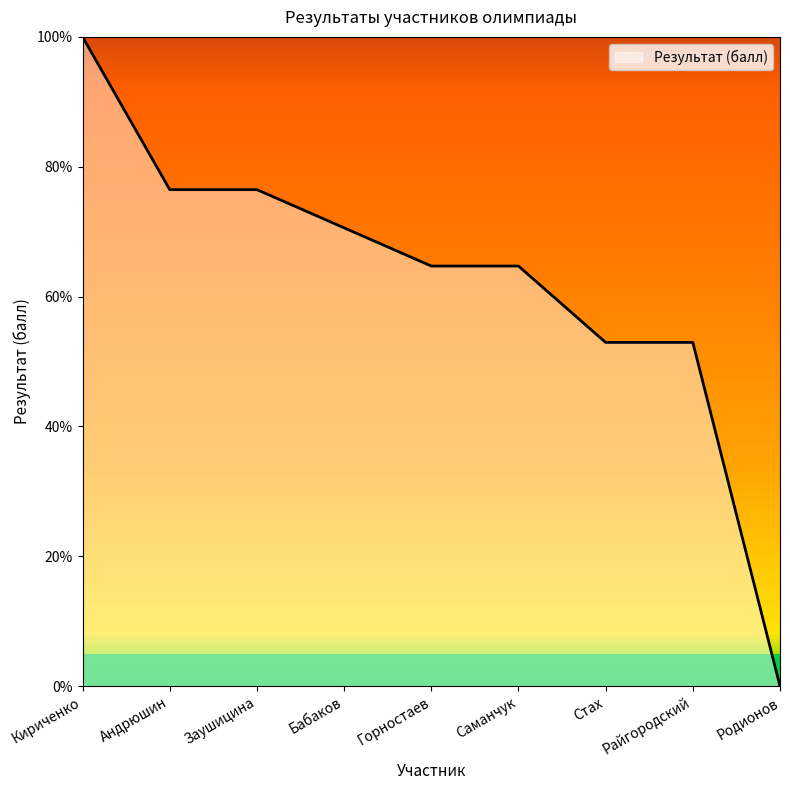

Reading right to left, list all the values displayed in this chart.

0.0	52.9	52.9	64.7	64.7	70.6	76.5	76.5	100.0